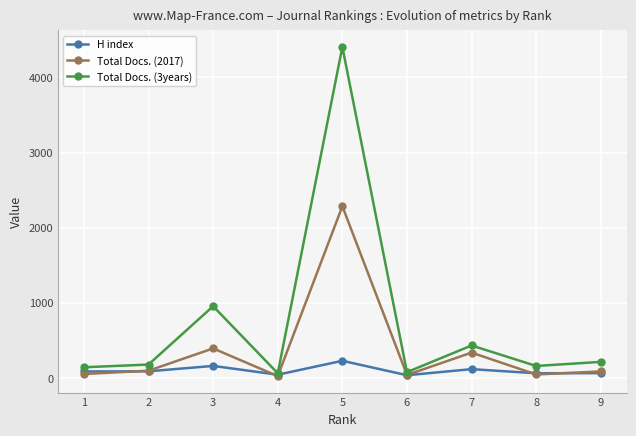

Where is Total Docs. (2017) nearest to the value 1154?

3